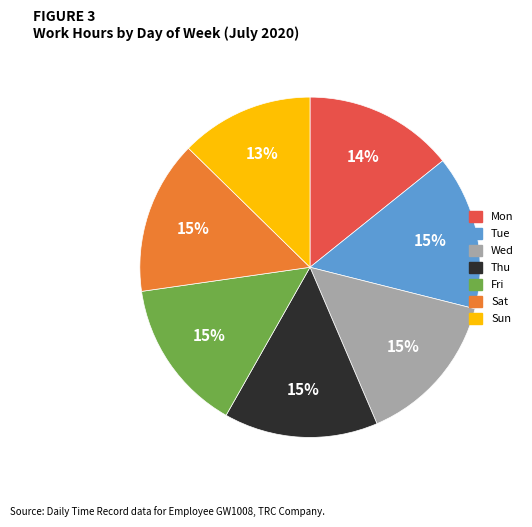

To the nearest percent, what percentage of the pie is Tue?

15%